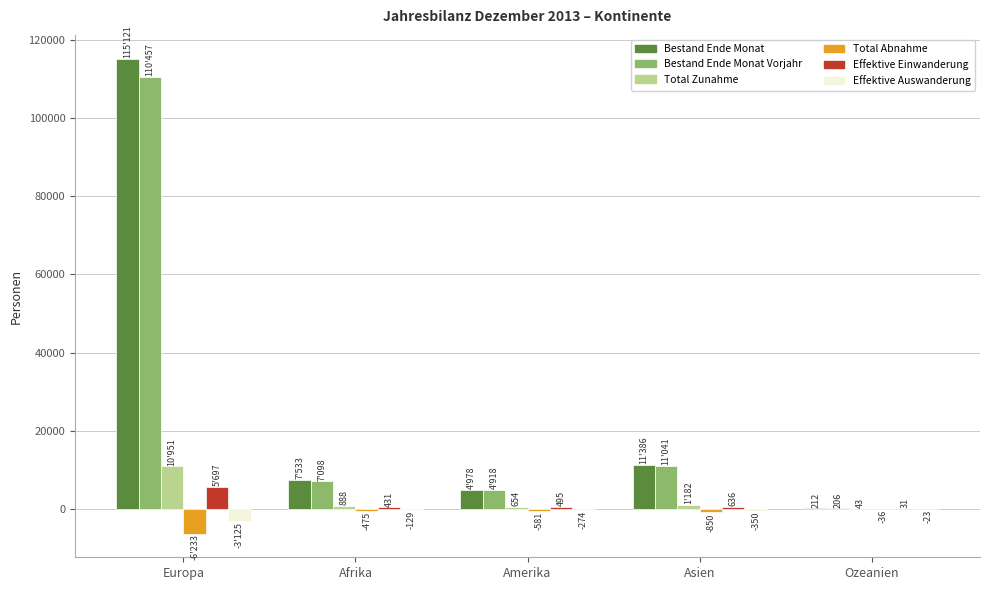

The value of Effektive Einwanderung at Asien is 636. True or false?

True